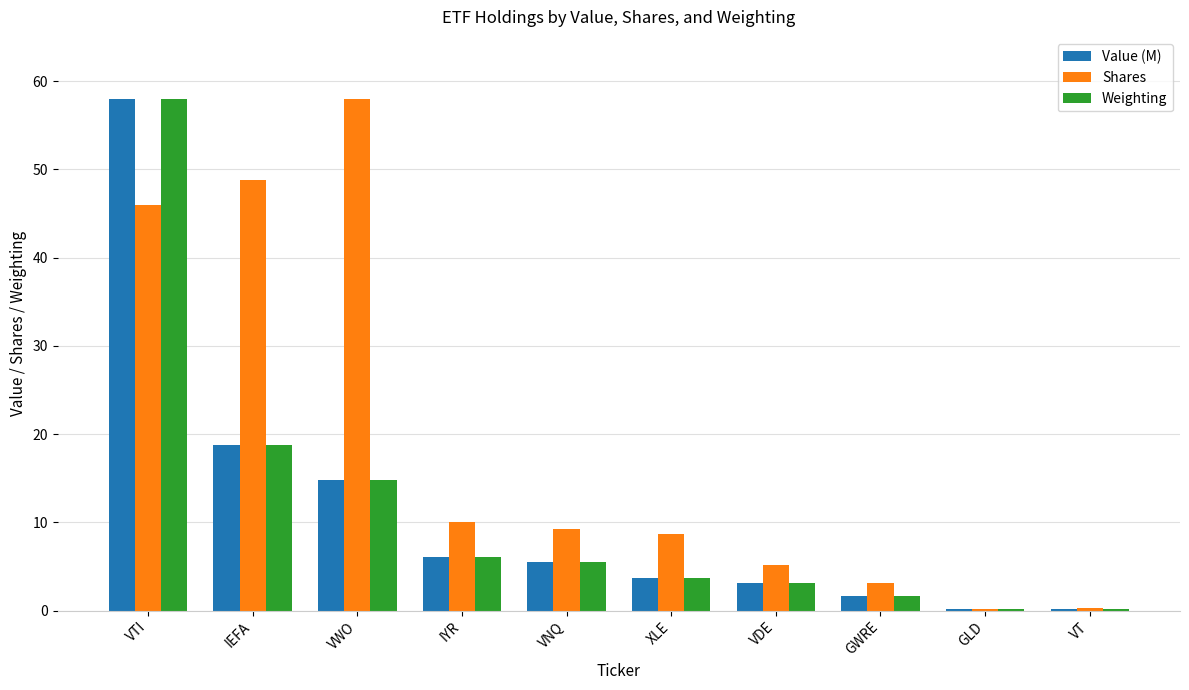

Which category has the highest value in the Shares series?

VWO